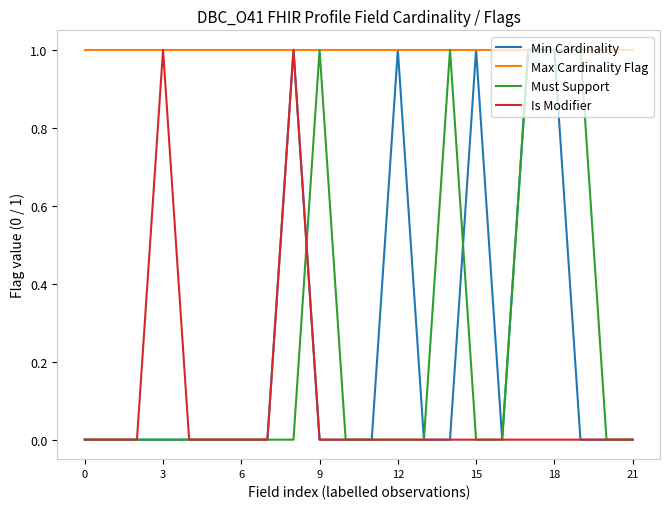

Which series has the largest total across all categories?

Max Cardinality Flag